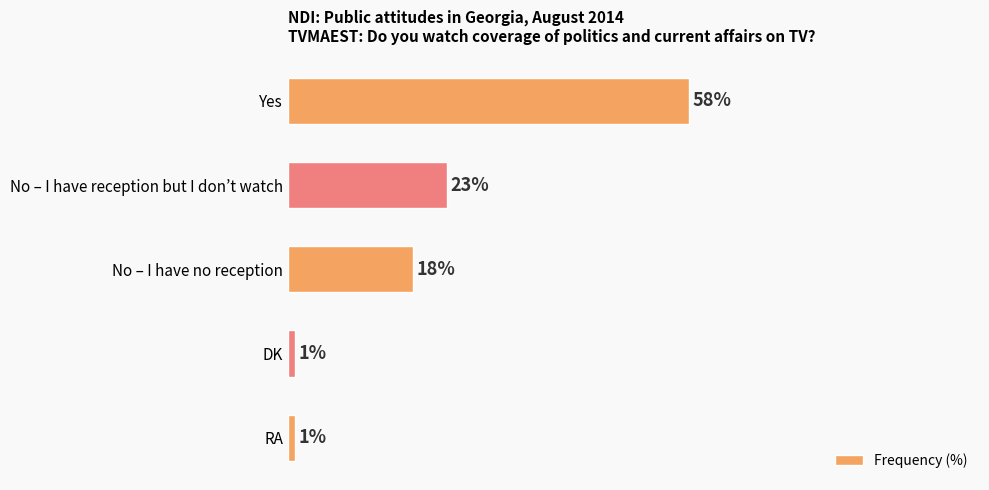

What is the label of the 1st bar from the top?

Yes